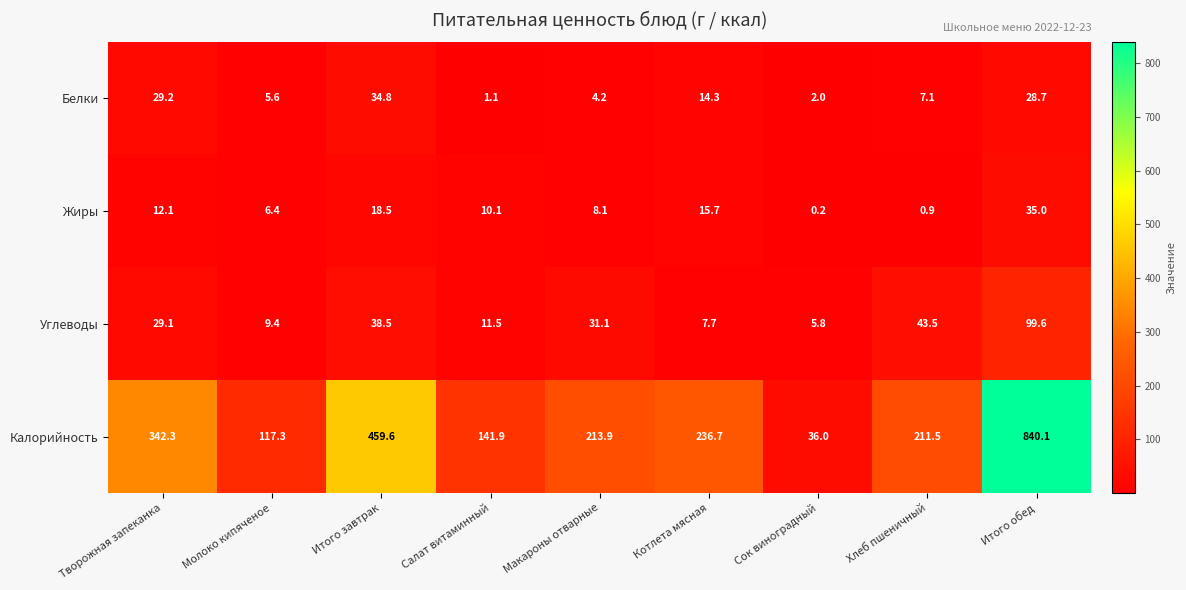

At which category does the chart reach its minimum across all series?

Сок виноградный